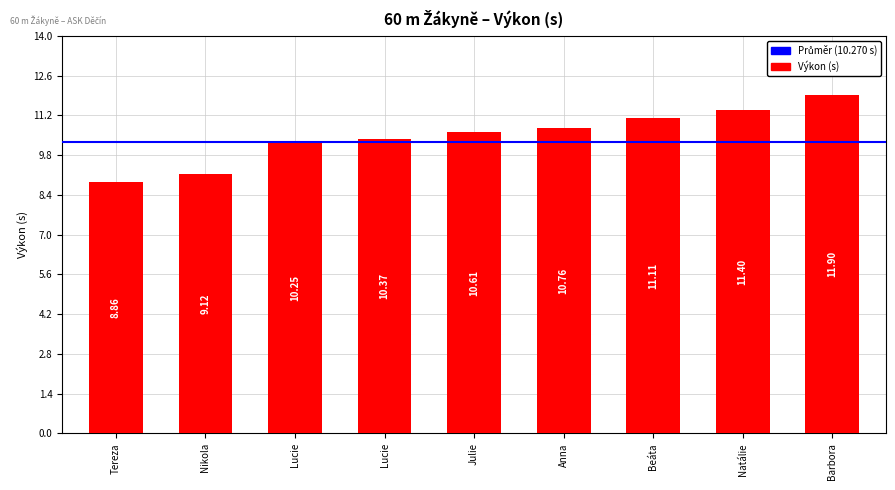

What is the value of the 9th bar from the left?

11.9